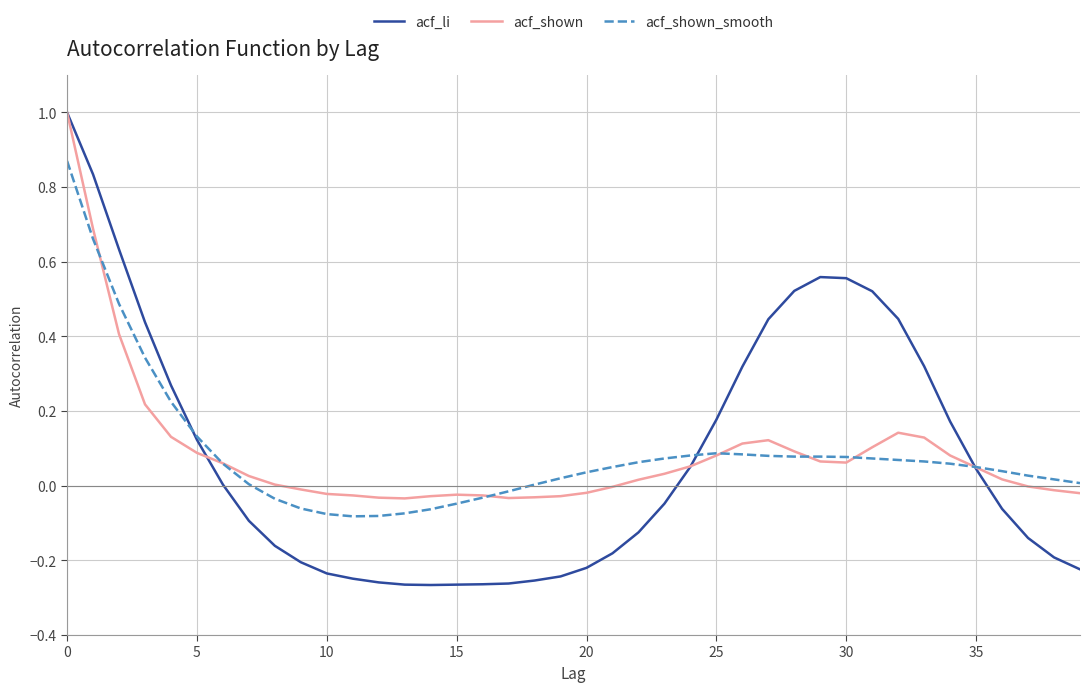

Which series has the widest spread of values?

acf_li